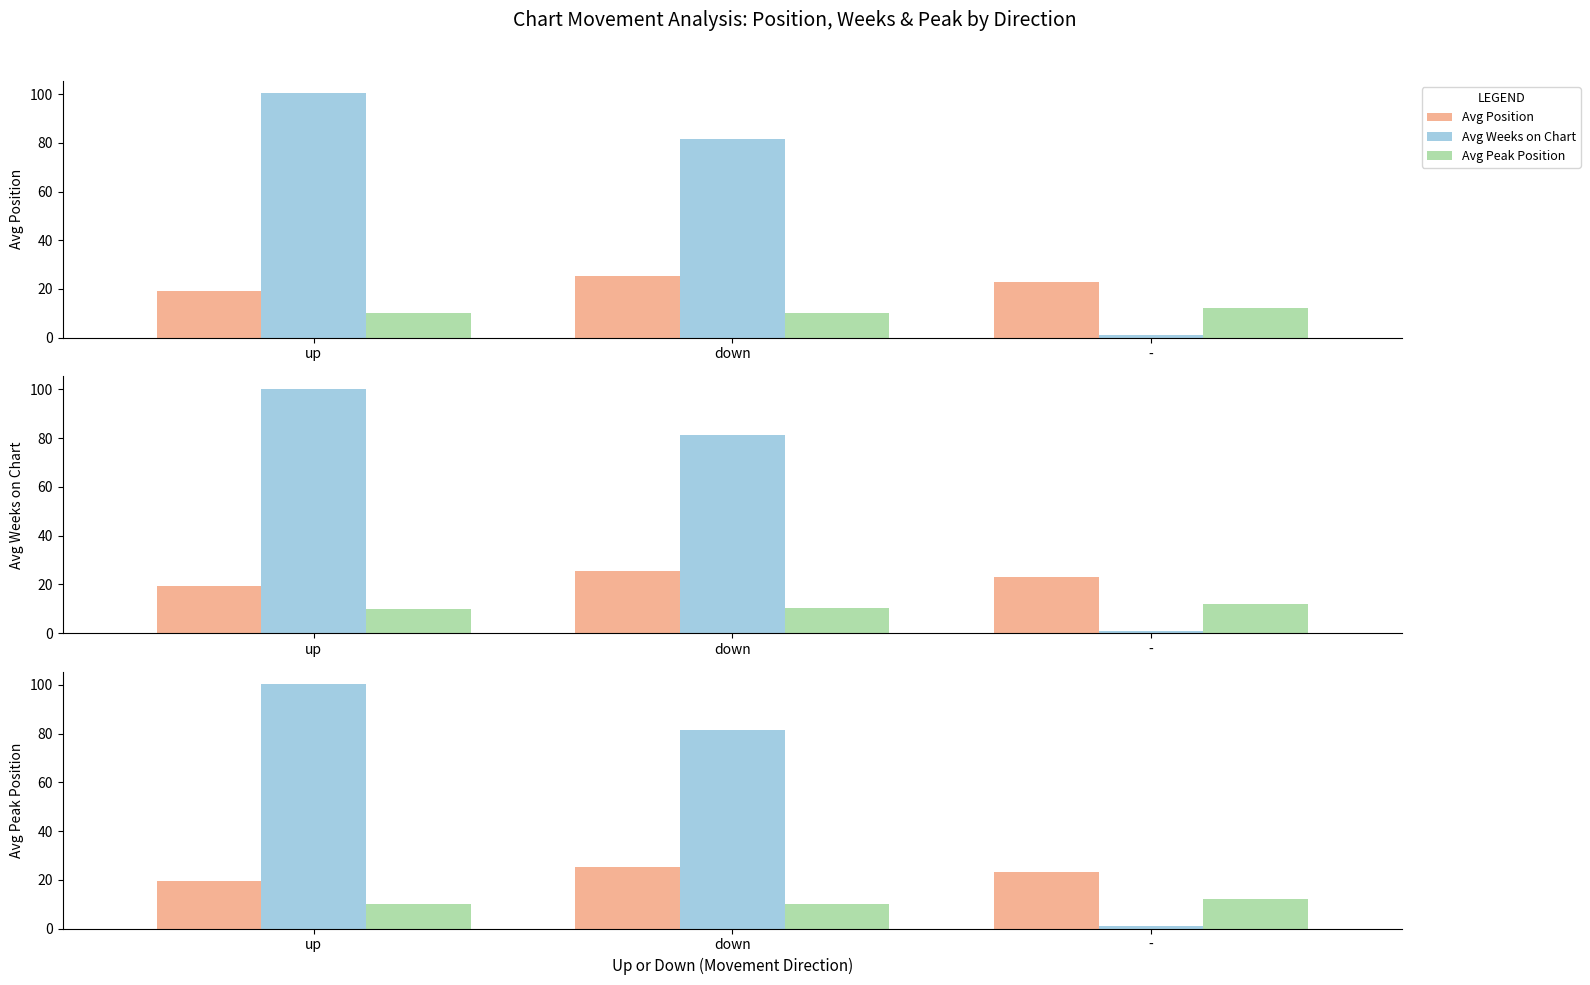

How many bars are there in each group?

3